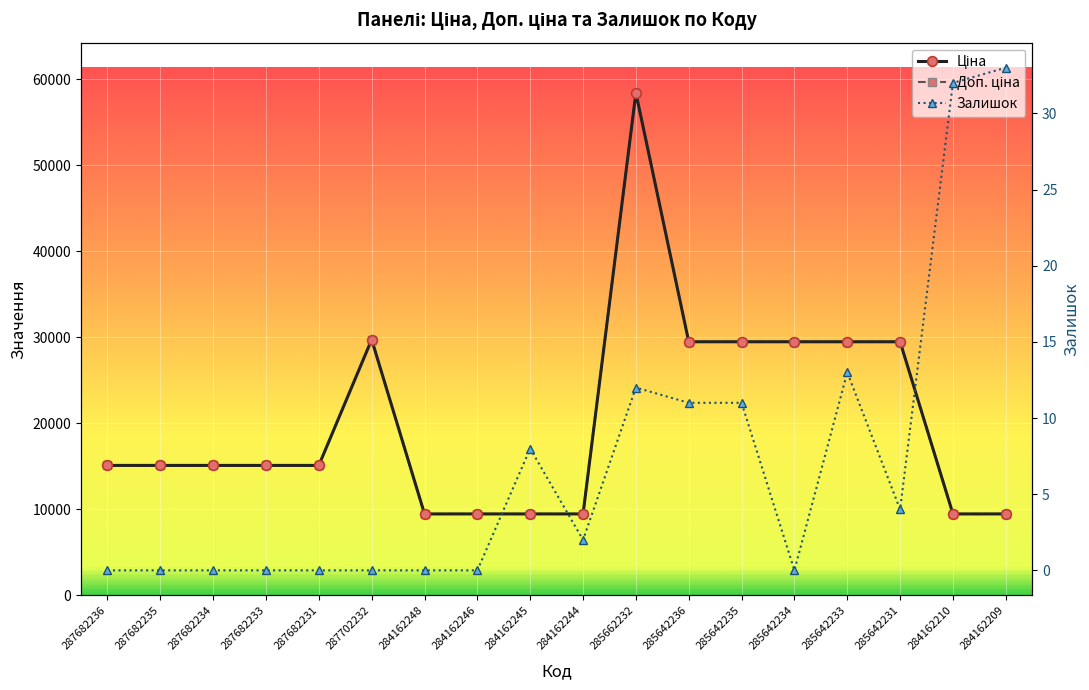

What is the difference between the second highest and second lowest values in the Ціна series?

20267.2